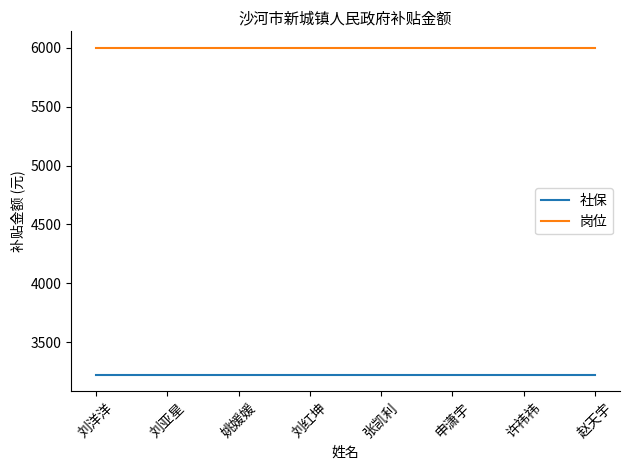

What is the spread (max minus min) of values at 姚媛媛?

2777.1